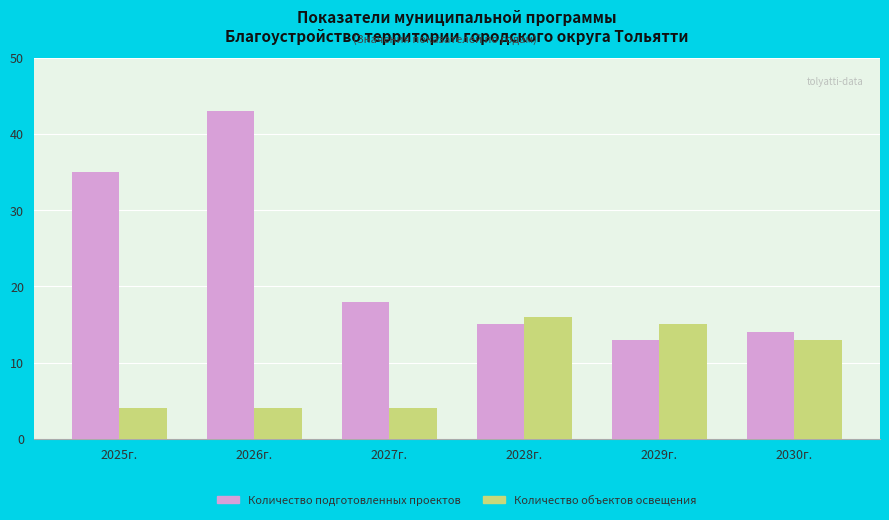

Which series has the largest range (max minus min)?

Количество подготовленных проектов